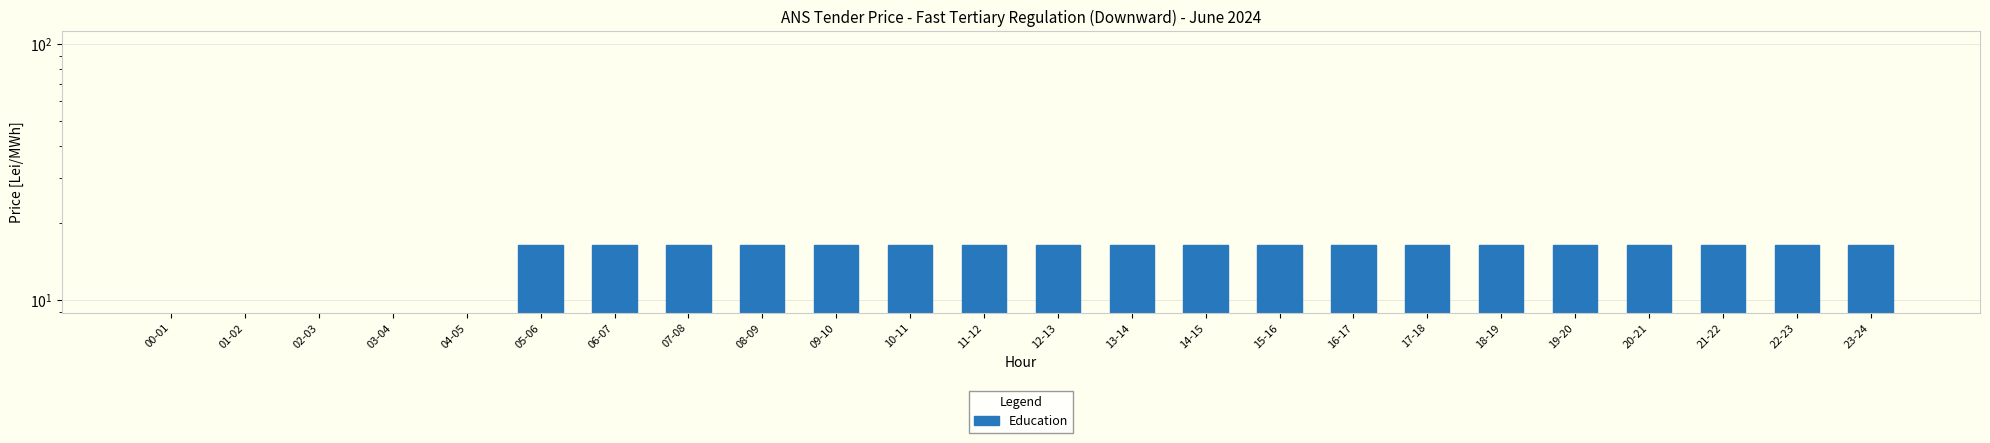

Between 15-16 and 18-19, which is larger?

15-16